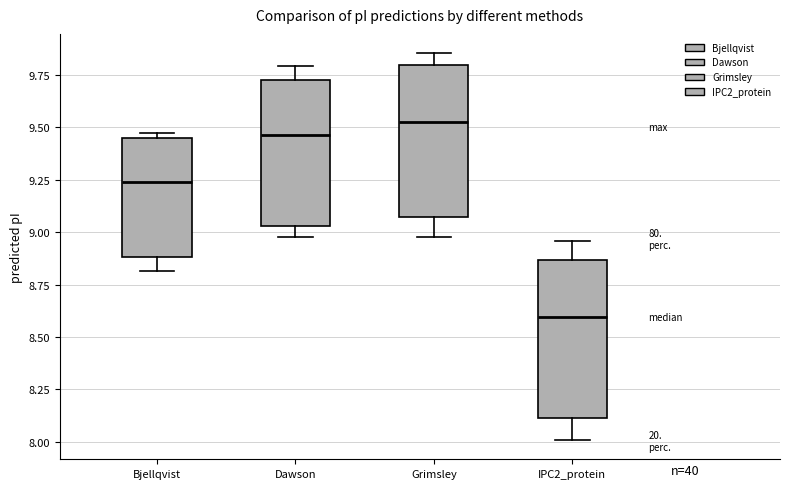

Where does the lower whisker of the box for Grimsley end on the y-axis? The values are not printed on the chart, so give them approximately, as read against the axis.

9.00